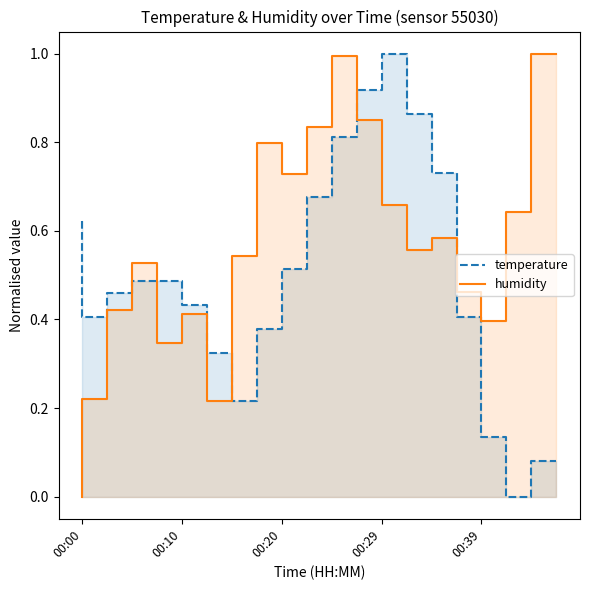

Reading left to right, what are all the values shown in this chart?

temperature: 0.6	0.4	0.5	0.5	0.5	0.4	0.3	0.2	0.4	0.5	0.7	0.8	0.9	1.0	0.9	0.7	0.4	0.1	0.0	0.1
humidity: 0.0	0.2	0.4	0.5	0.3	0.4	0.2	0.5	0.8	0.7	0.8	1.0	0.8	0.7	0.6	0.6	0.5	0.4	0.6	1.0